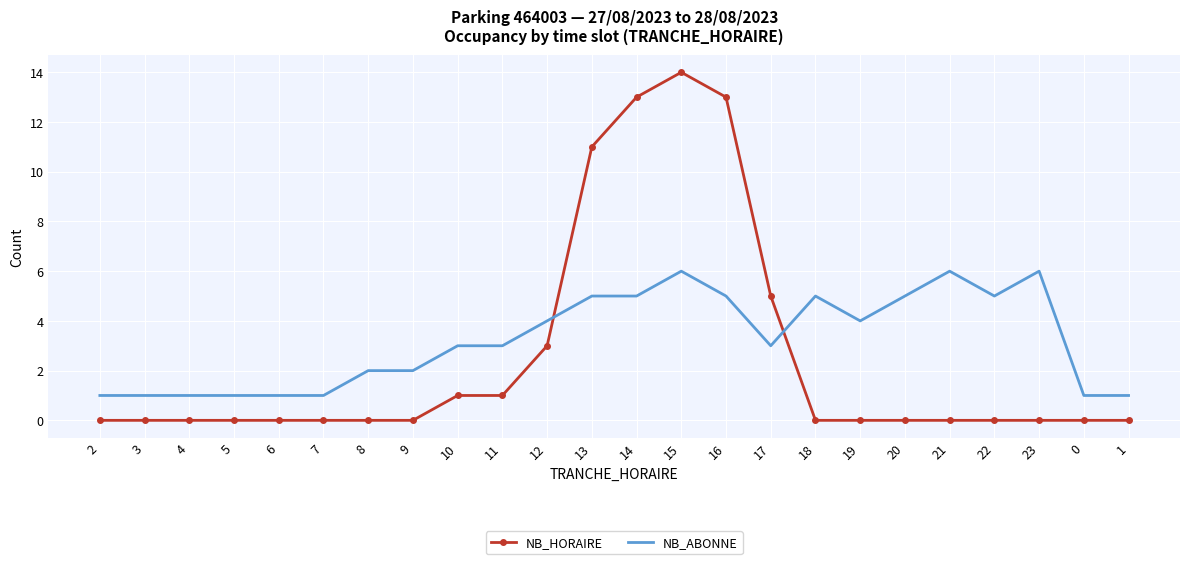

What is the sum of all NB_ABONNE values?

77